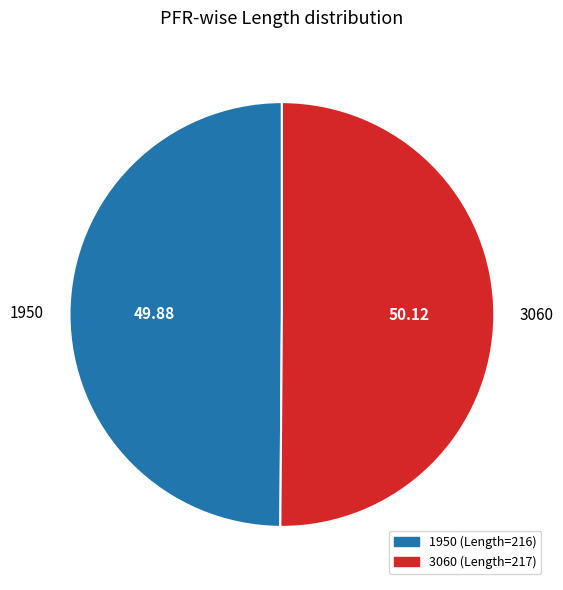

The 1950 slice represents 99% of the pie. True or false?

False